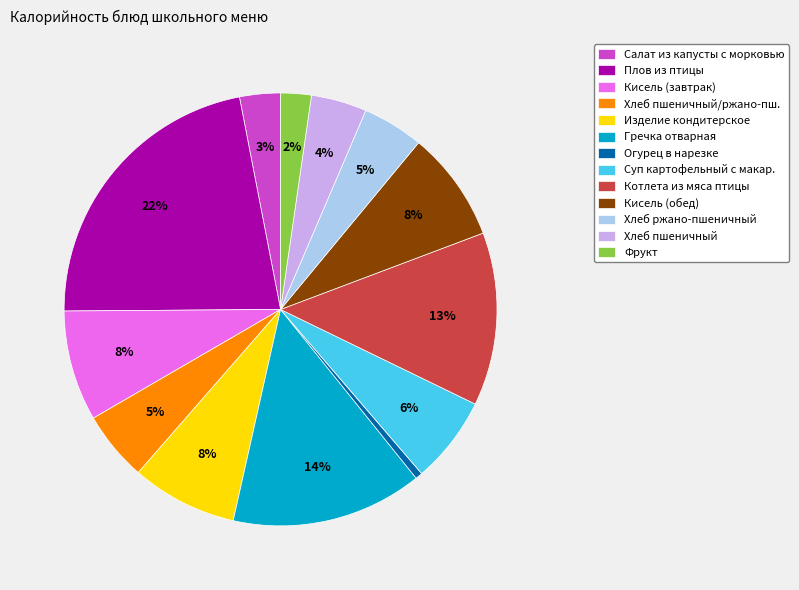

Which has a higher value, Суп картофельный с макар. or Хлеб ржано-пшеничный?

Суп картофельный с макар.